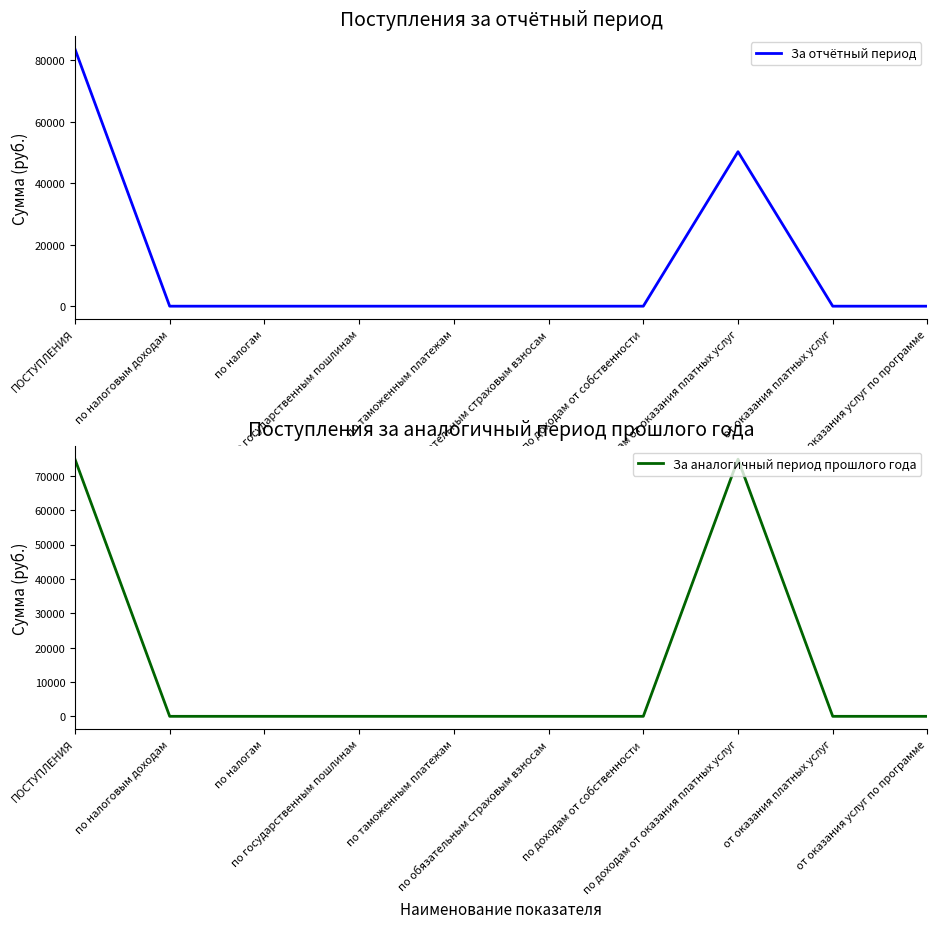

Reading right to left, list all the values displayed in this chart.

За отчётный период: 0.0	0.0	50242.8	0.0	0.0	0.0	0.0	0.0	0.0	83630.2
За аналогичный период прошлого года: 0.0	0.0	74828.2	0.0	0.0	0.0	0.0	0.0	0.0	74828.2